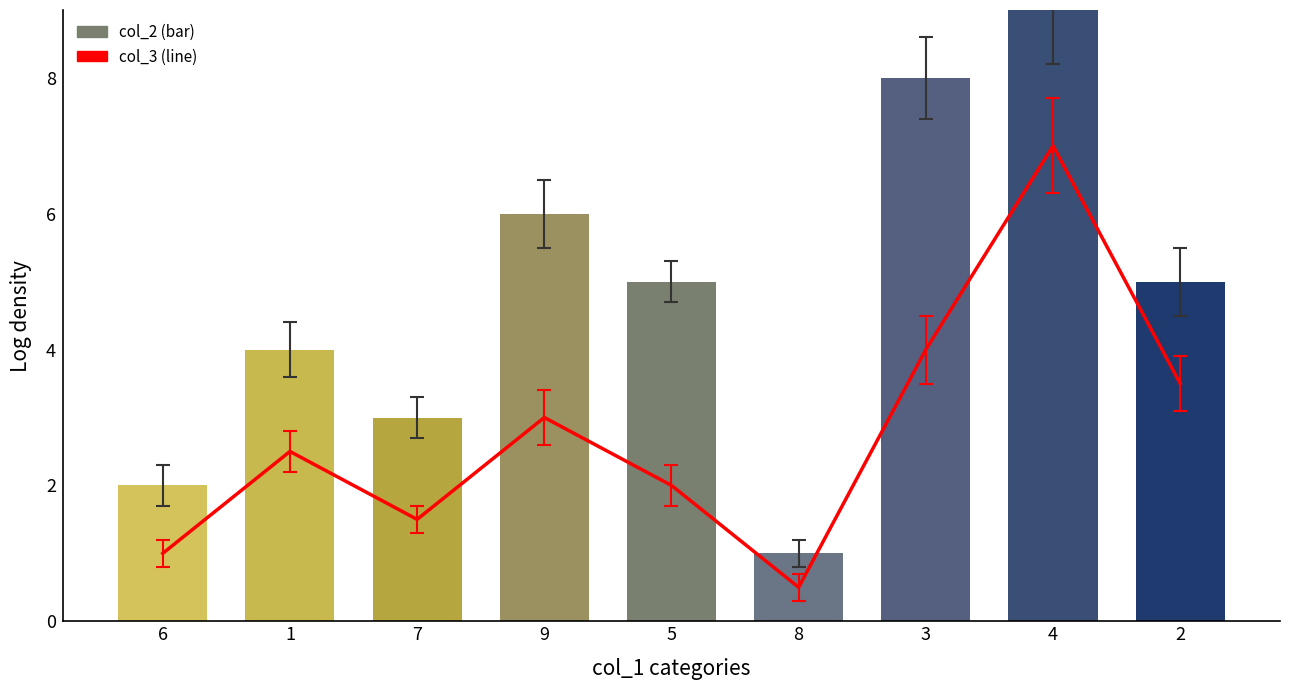

What are all the series names shown in the legend?

col_3, col_2